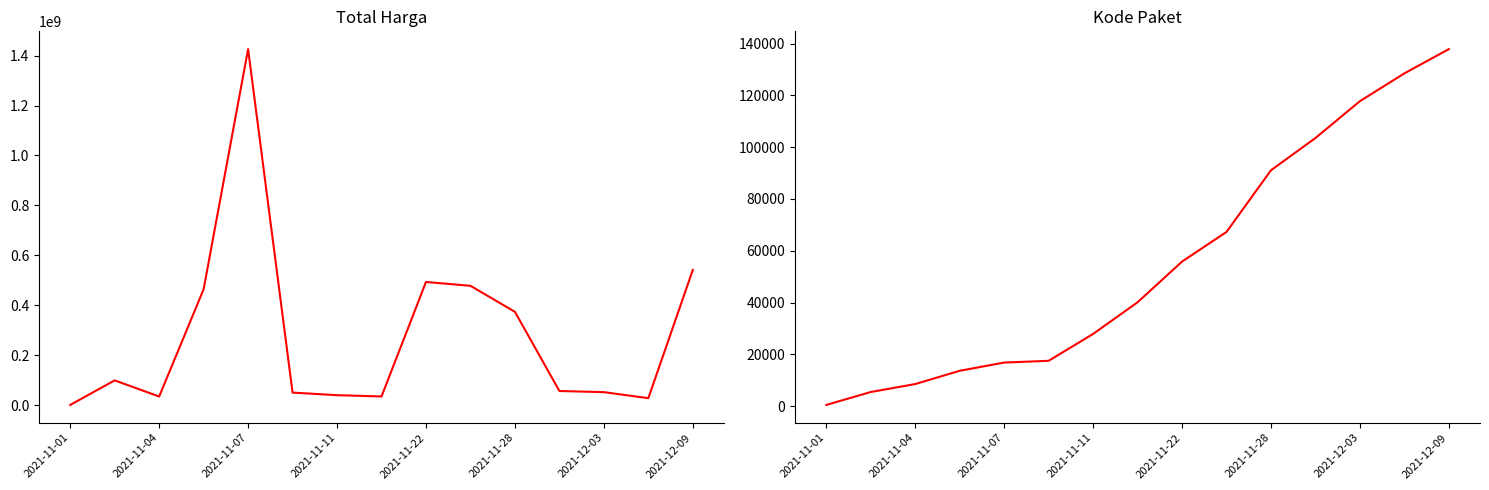

Where does the Kode Paket series first go above 40112?

2021-11-22